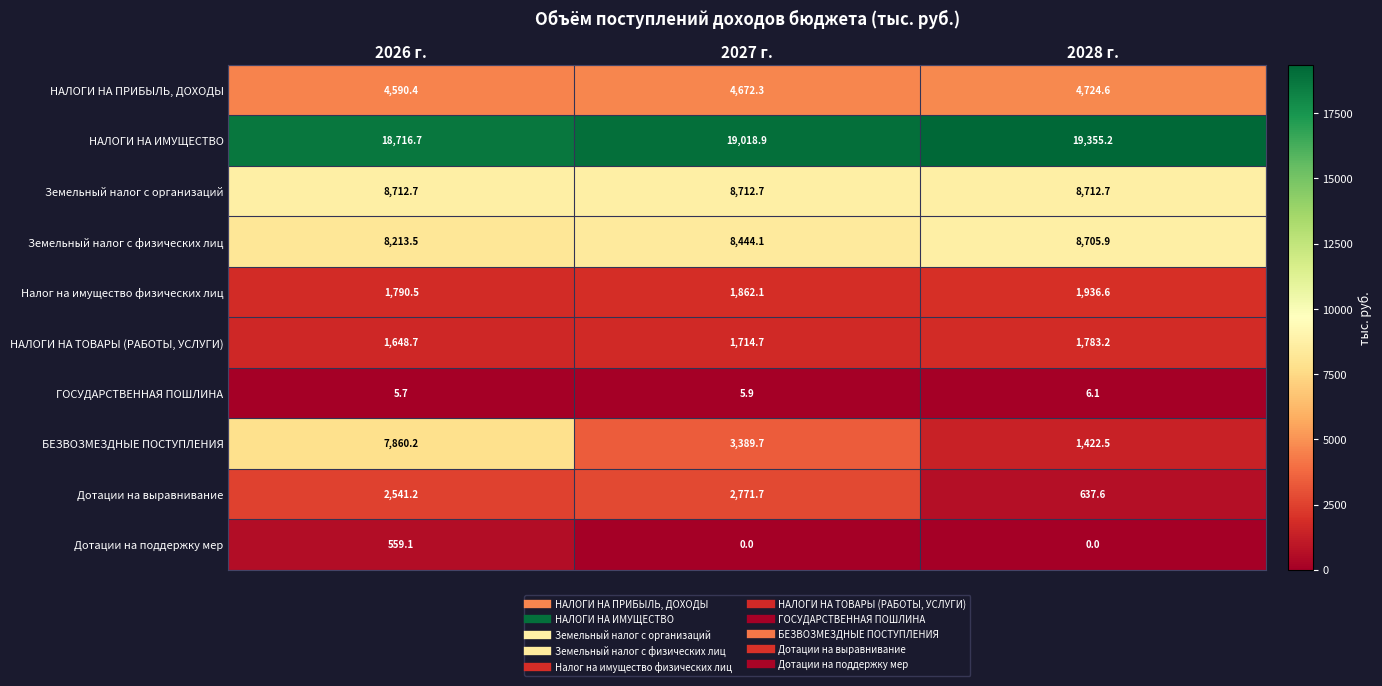

True or false: Налог на имущество физических лиц has a value of 1862.1 at 2027 г..

True